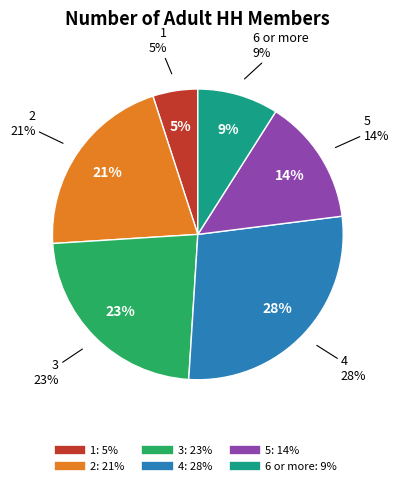

To the nearest percent, what is the combined percentage of 1 and 5?

19%